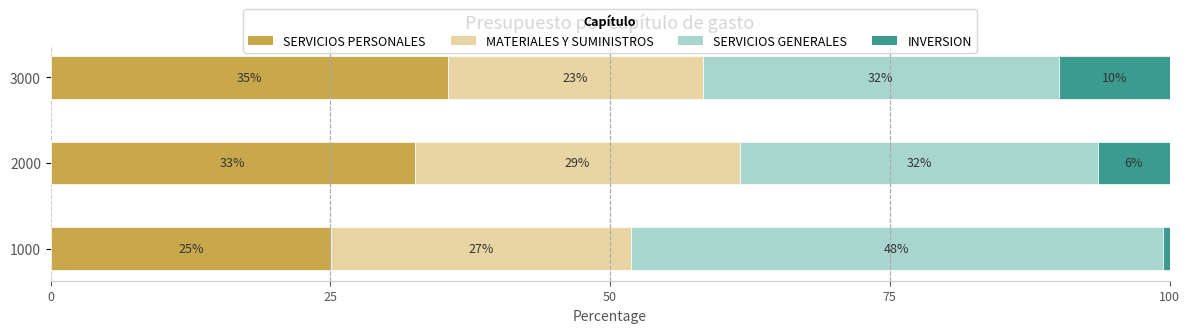

What is the value of the MATERIALES Y SUMINISTROS bar at the 3rd from the left?

22.8